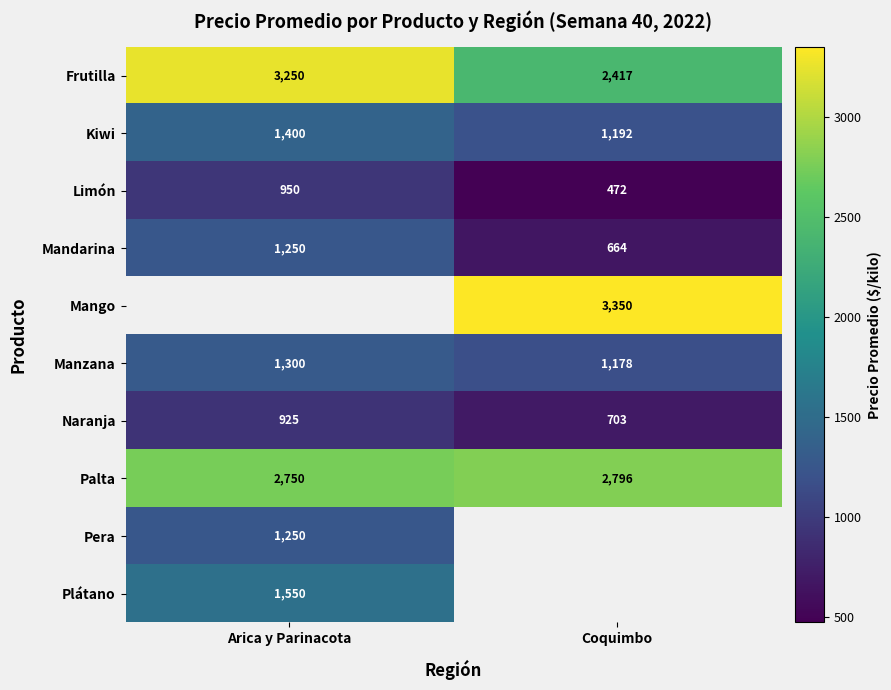

Which category has the highest value in the Kiwi series?

Arica y Parinacota